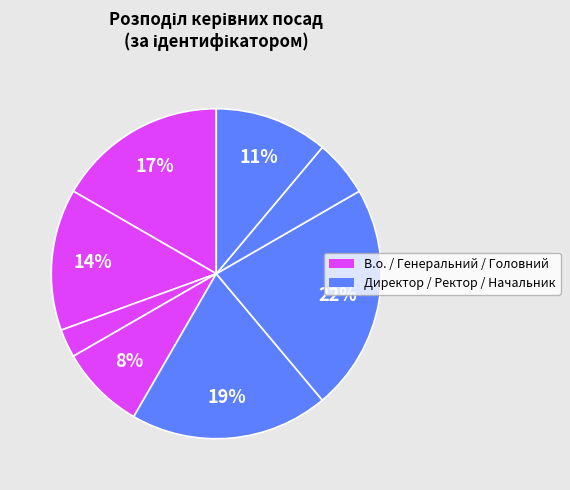

How many segments does this pie chart have?

8